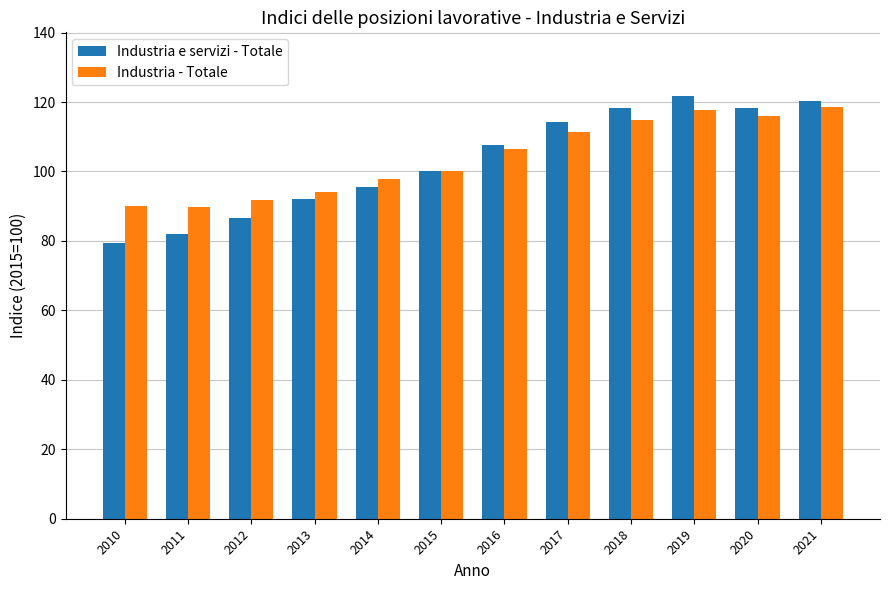

What is the total value across all series at 2015?

200.0